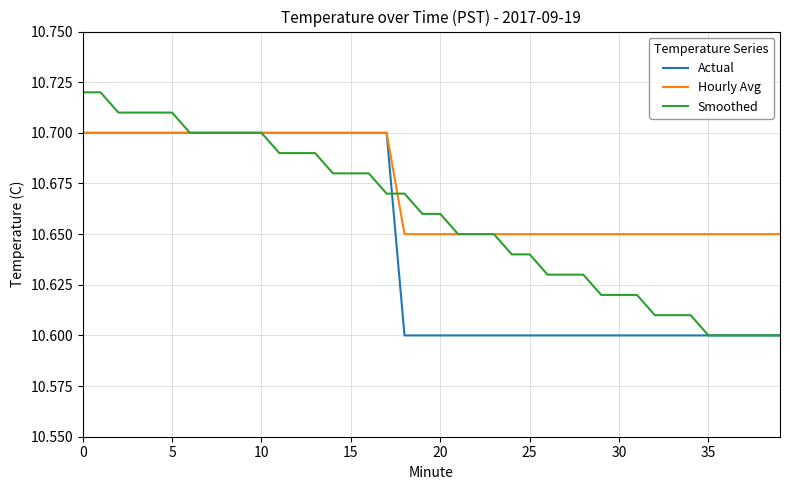

Rank the series by their average value, from highest to lowest.

Hourly Avg, Smoothed, Actual